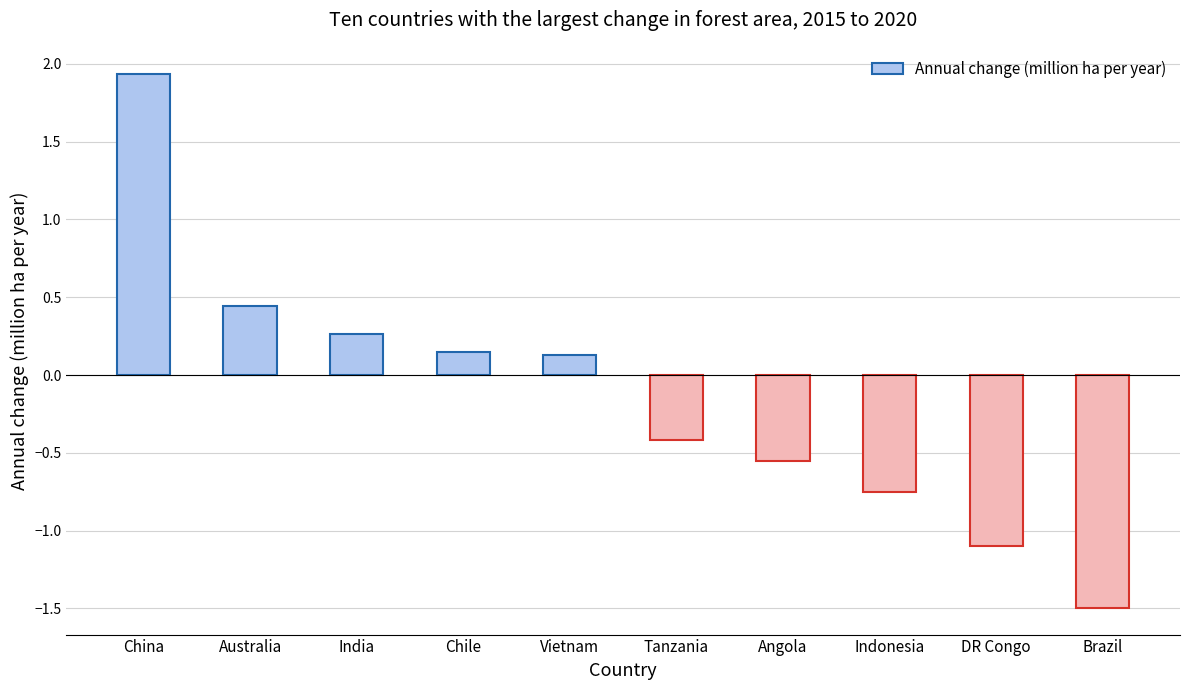

True or false: the data shows 0.1 at India.

False